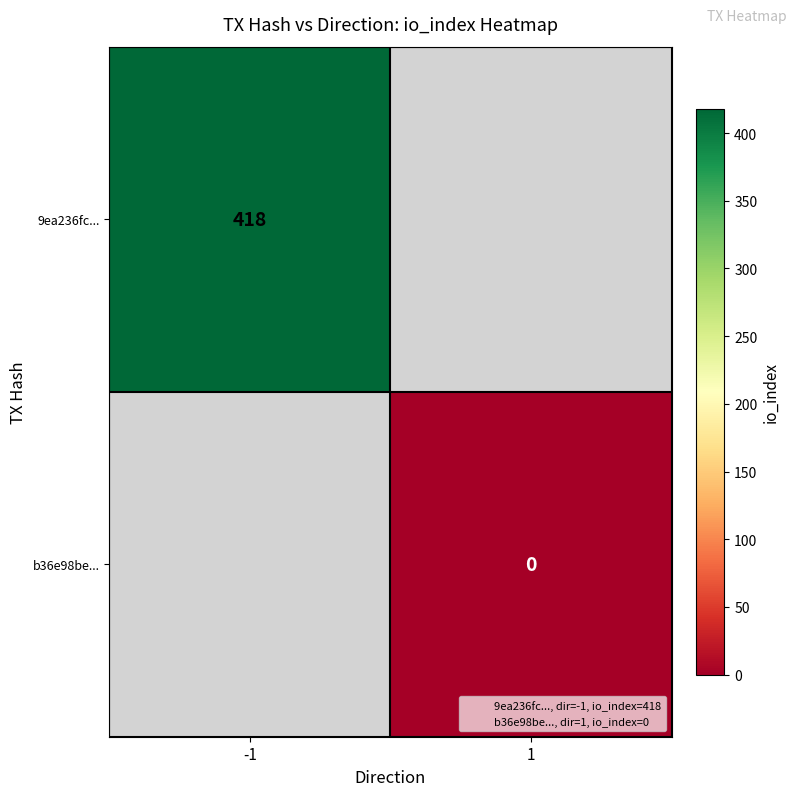

Is the value of b36e98be... at 1 greater than the value of 9ea236fc... at -1?

No